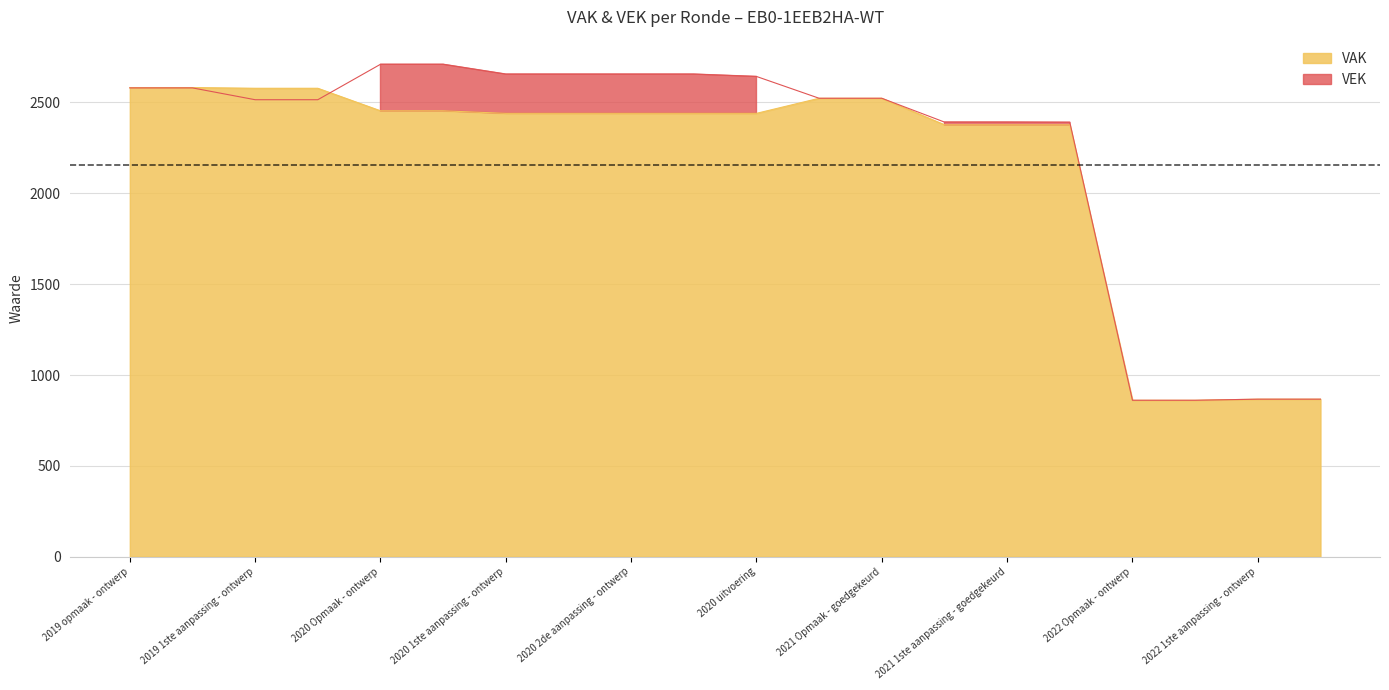

At which category does the chart reach its minimum across all series?

2022 Opmaak - ontwerp